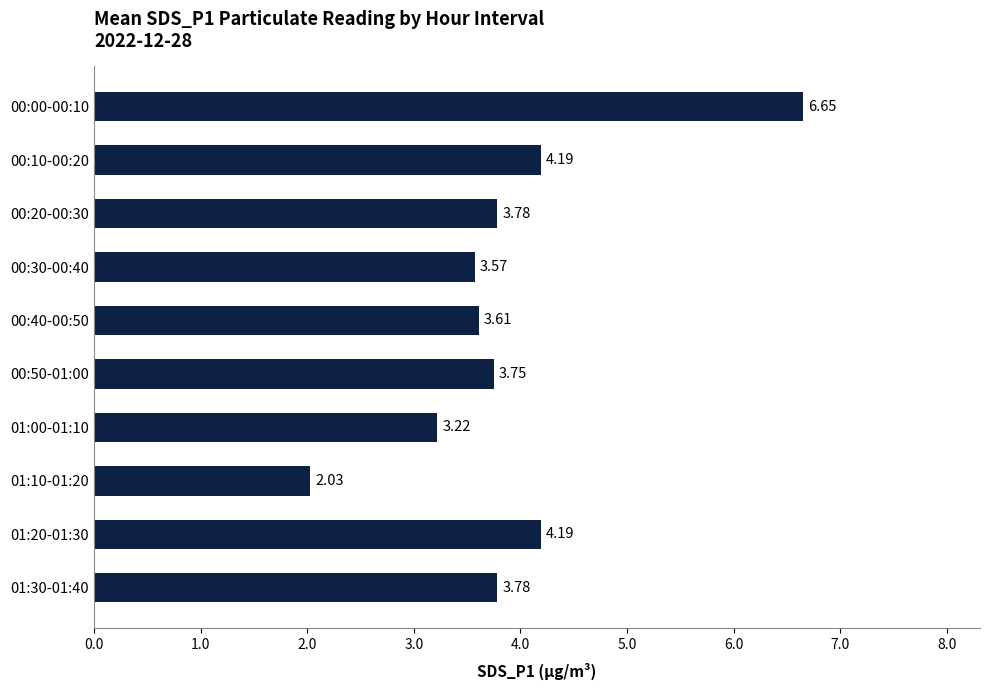

Does the chart contain stacked bars?

No